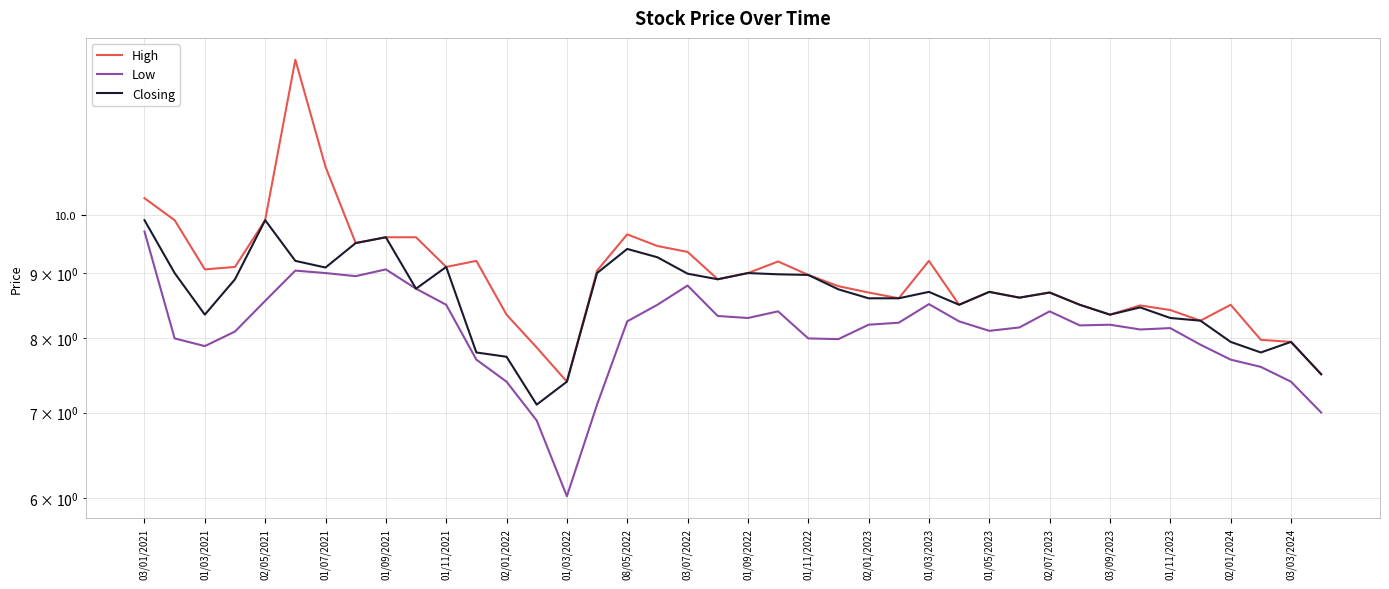

Reading left to right, what are all the values shown in this chart?

High: 10.3	9.9	9.1	9.1	9.9	13.2	10.9	9.5	9.6	9.6	9.1	9.2	8.3	7.9	7.4	9.0	9.7	9.4	9.3	8.9	9.0	9.2	9.0	8.8	8.7	8.6	9.2	8.5	8.7	8.6	8.7	8.5	8.3	8.5	8.4	8.3	8.5	8.0	8.0	7.5
Low: 9.7	8.0	7.9	8.1	8.6	9.0	9.0	8.9	9.1	8.8	8.5	7.7	7.4	6.9	6.0	7.1	8.2	8.5	8.8	8.3	8.3	8.4	8.0	8.0	8.2	8.2	8.5	8.2	8.1	8.2	8.4	8.2	8.2	8.1	8.2	7.9	7.7	7.6	7.4	7.0
Closing: 9.9	9.0	8.3	8.9	9.9	9.2	9.1	9.5	9.6	8.8	9.1	7.8	7.7	7.1	7.4	9.0	9.4	9.3	9.0	8.9	9.0	9.0	9.0	8.7	8.6	8.6	8.7	8.5	8.7	8.6	8.7	8.5	8.3	8.5	8.3	8.3	8.0	7.8	8.0	7.5